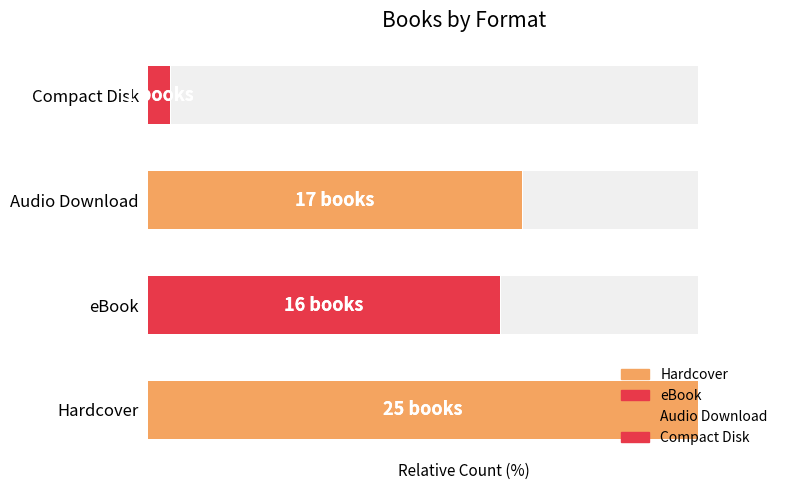

List the labels in order of value, largest first.

Hardcover, Audio Download, eBook, Compact Disk